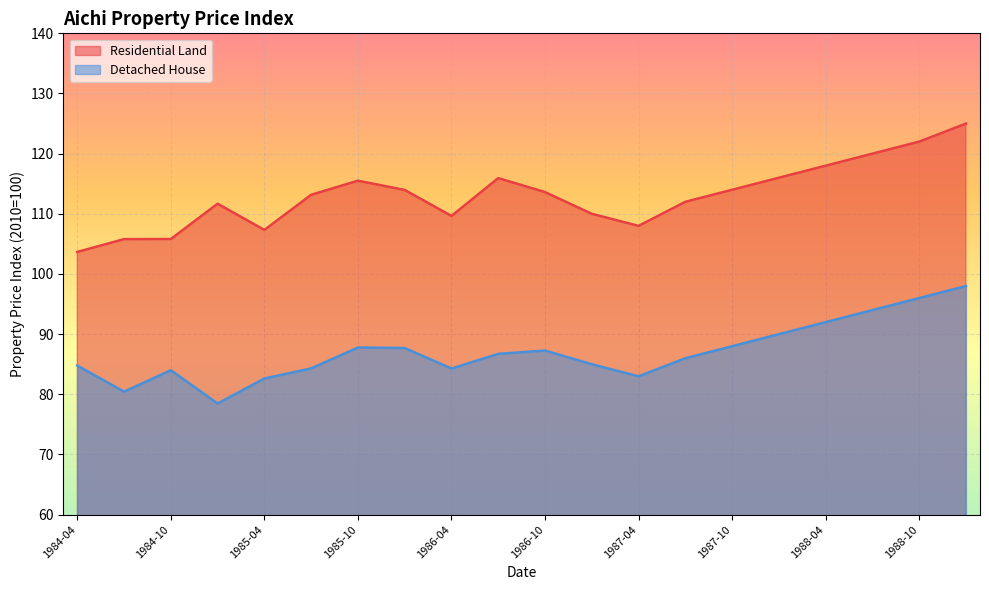

True or false: Residential Land has more than 2 points higher than both neighbors.

True